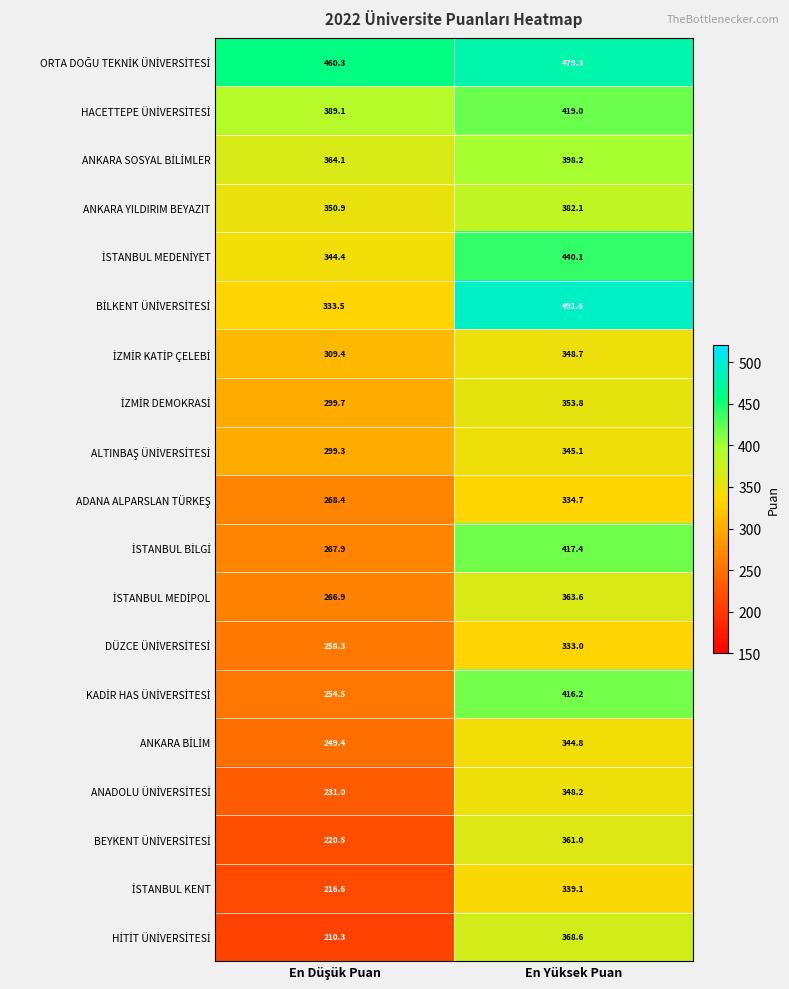

What is the difference between the maximum and minimum values in the ANKARA YILDIRIM BEYAZIT series?

31.2